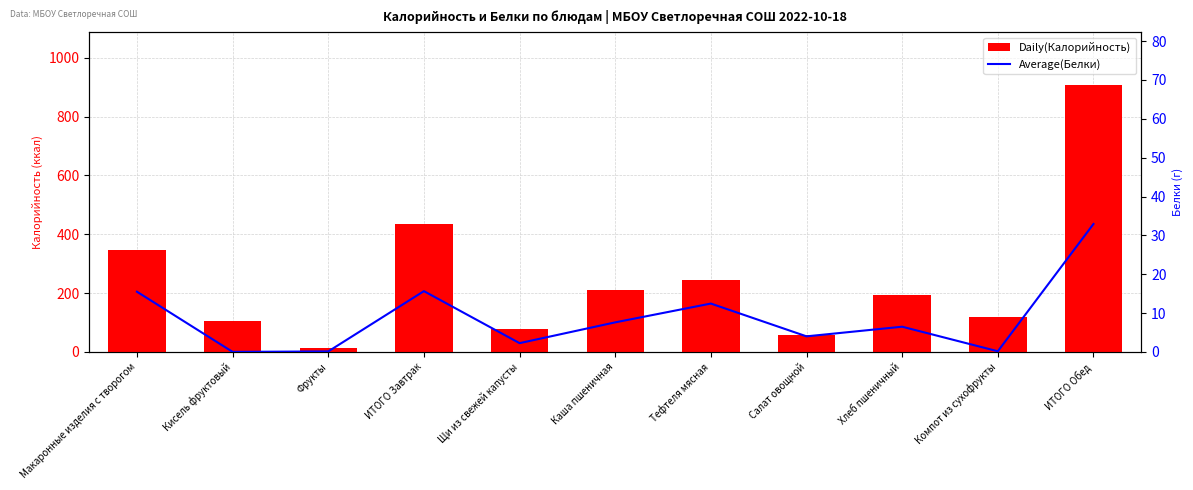

At how many categories does at least one series exceed 469?

1